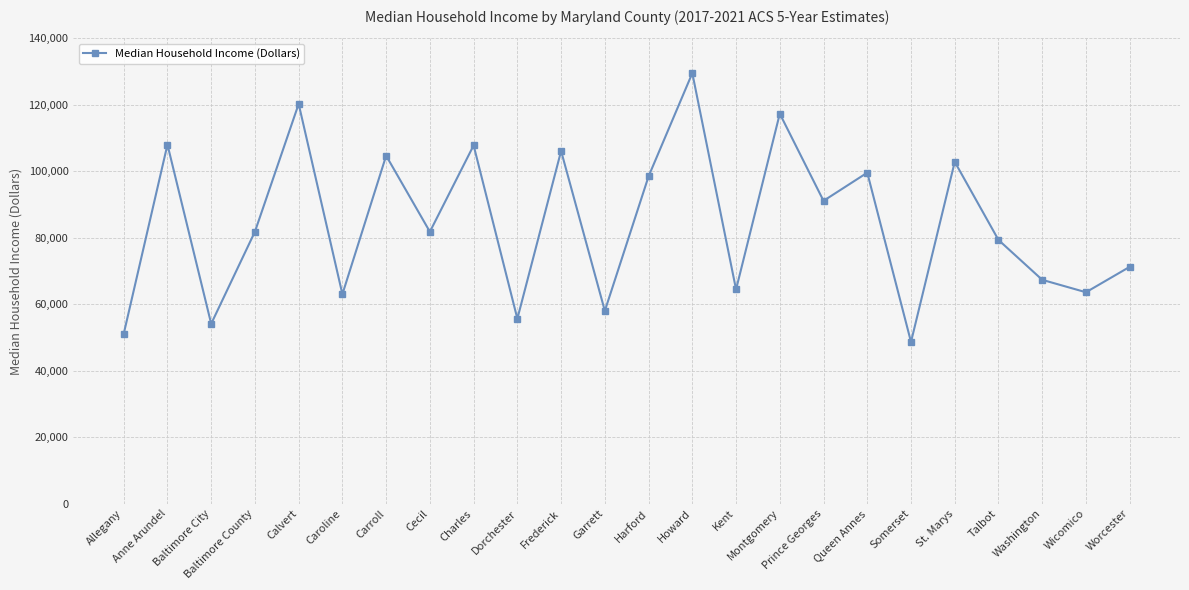

Between Harford and Anne Arundel, which is larger?

Anne Arundel